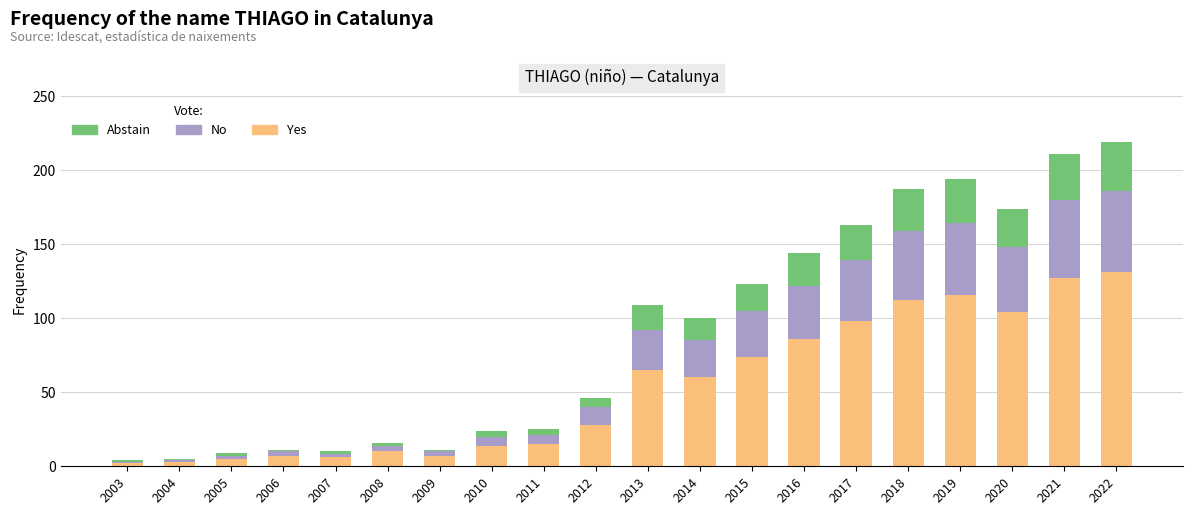

What is the maximum value for Yes?

131